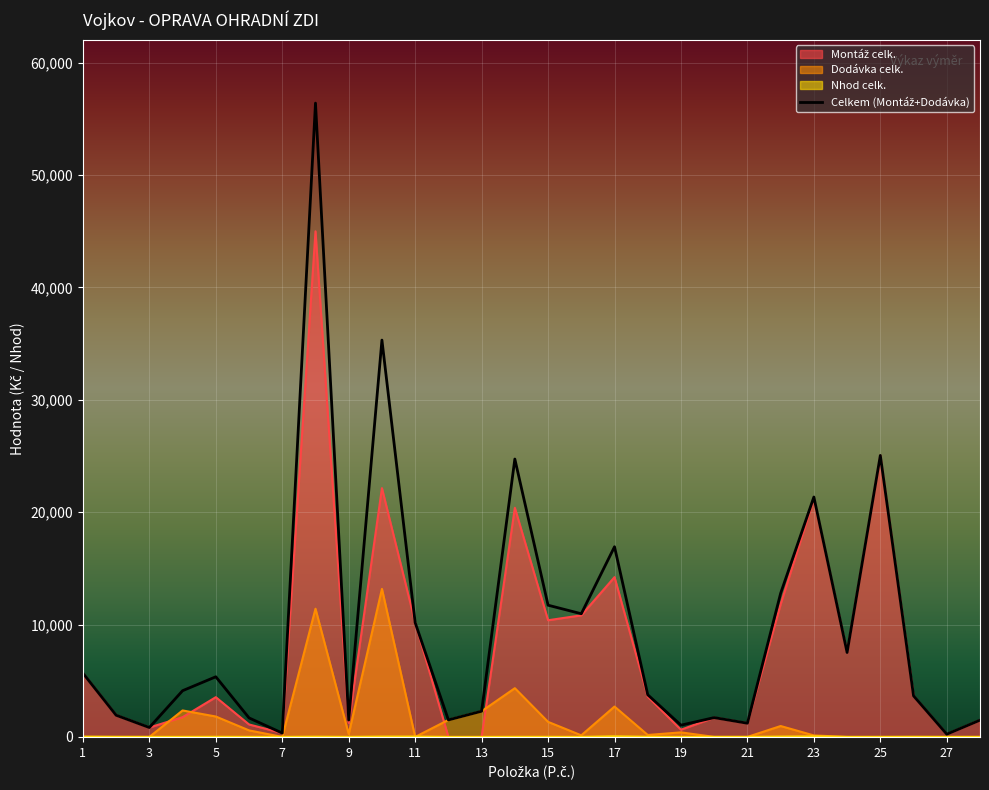

At which label does Dodávka celk. reach its peak?

10